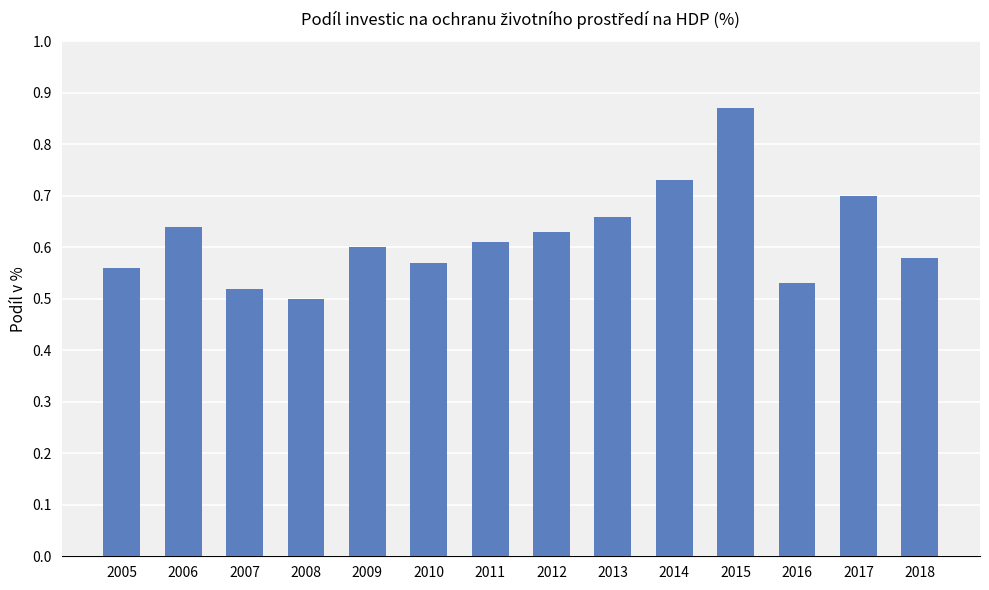

What is the sum of the values at 2015 and 2017?

1.6